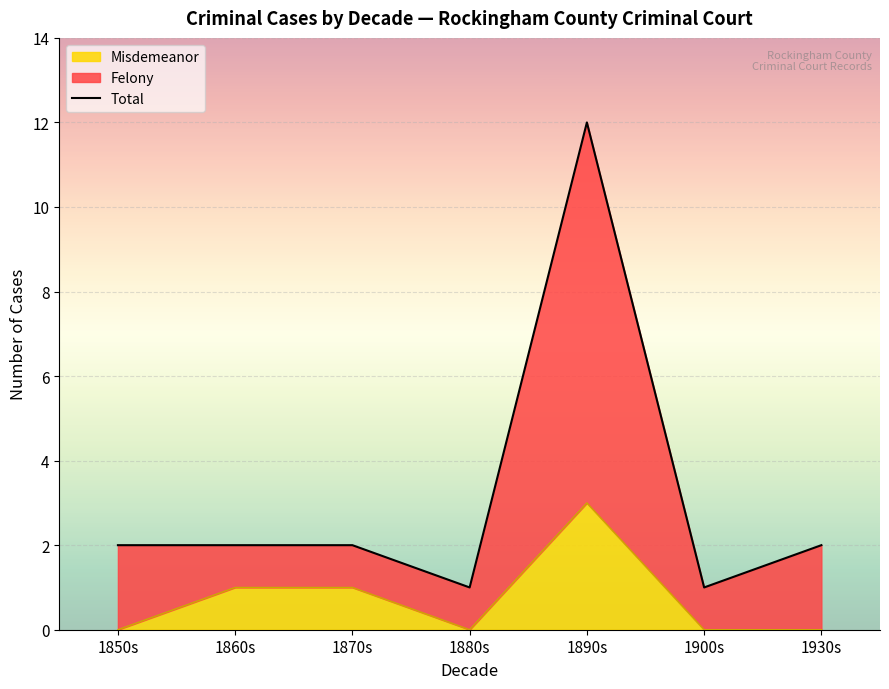

What is the difference between the maximum and minimum values?

11